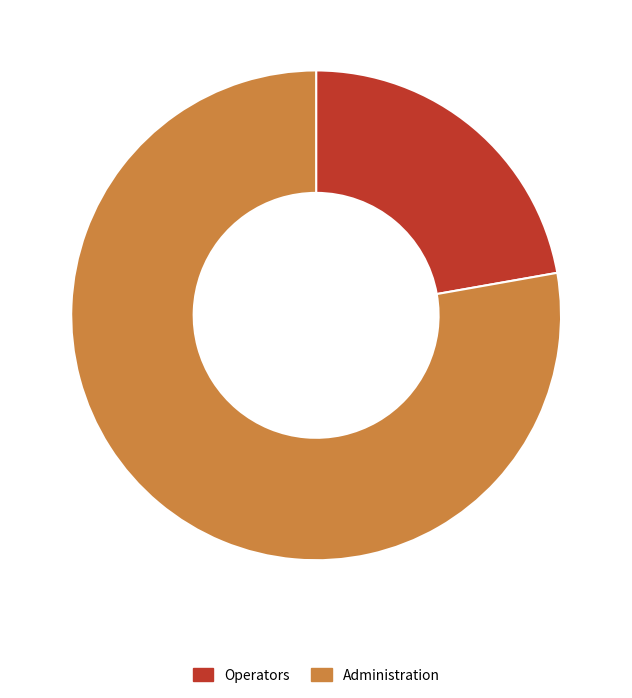

Is it true that Administration is 78% of the pie?

True